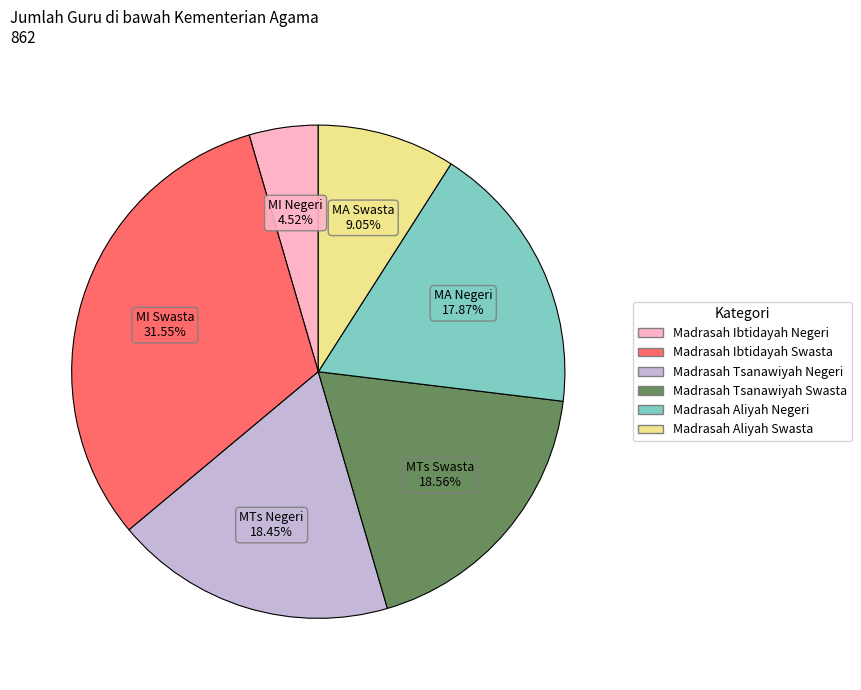

Is the sum of Madrasah Aliyah Negeri and Madrasah Ibtidayah Swasta greater than half?

No